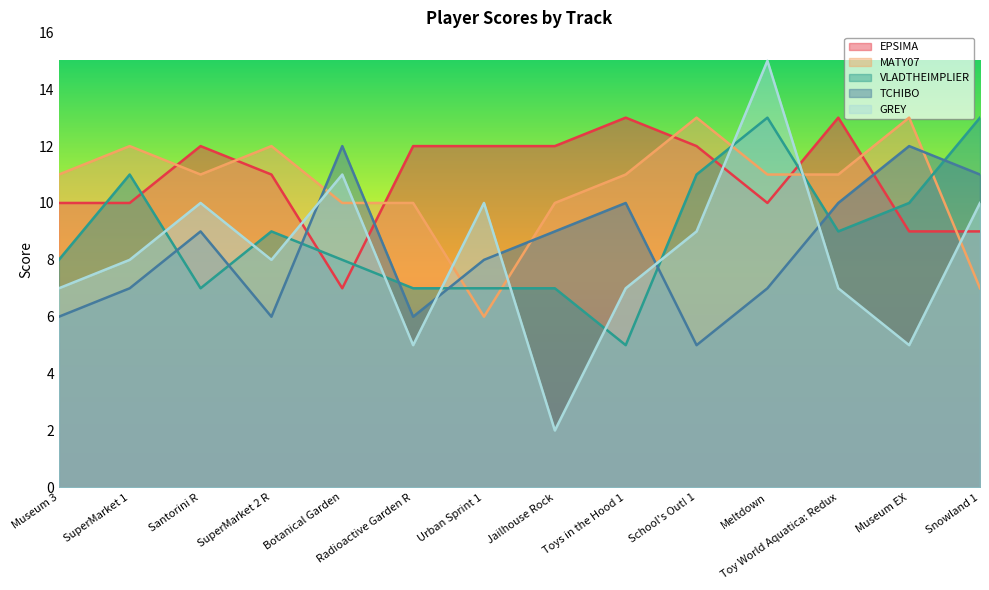

The value of TCHIBO at Jailhouse Rock is 5. True or false?

False